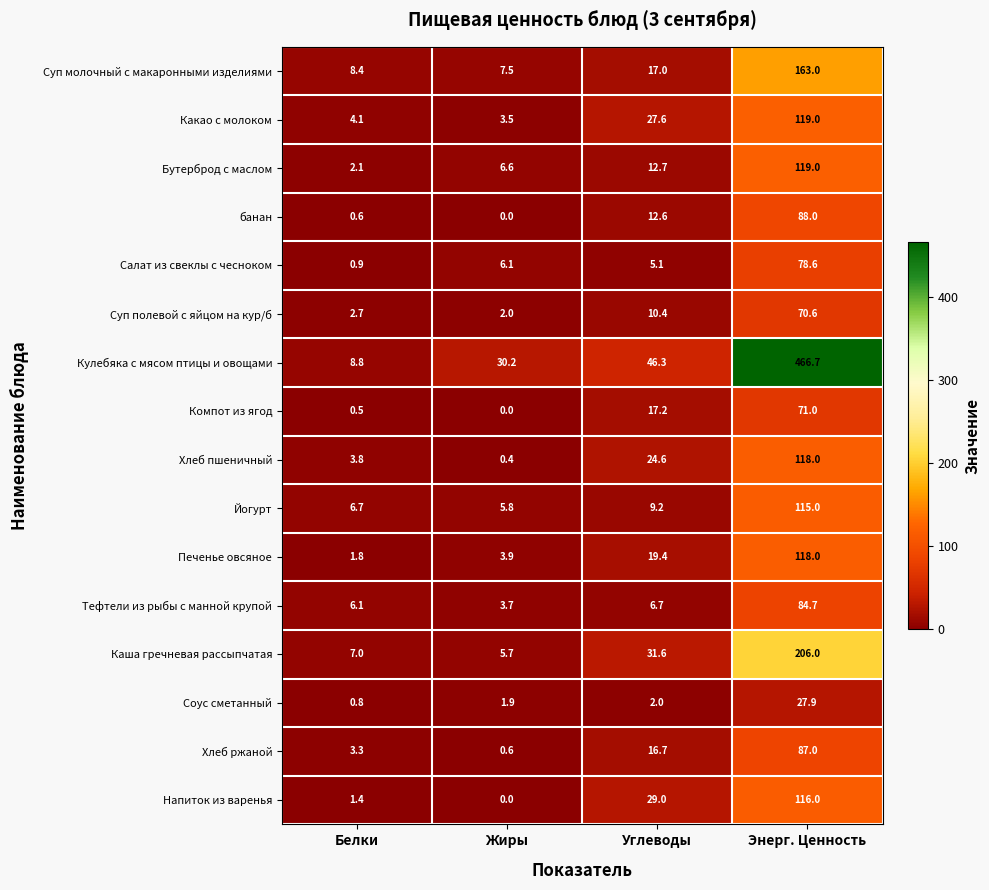

Which series has the widest spread of values?

Кулебяка с мясом птицы и овощами